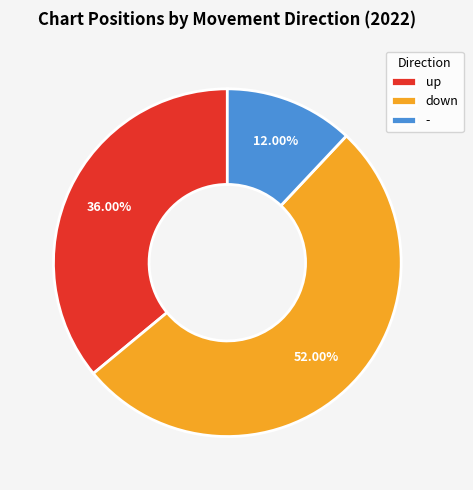

Combined, do up and - account for over 50%?

No